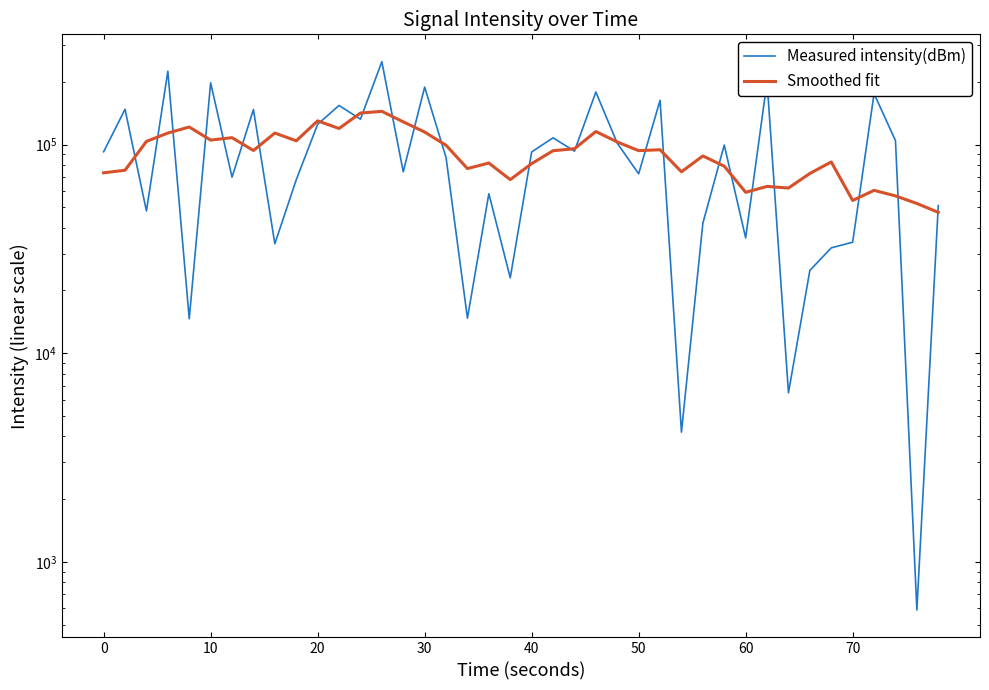

True or false: Smoothed fit has more than 0 interior local peaks.

True